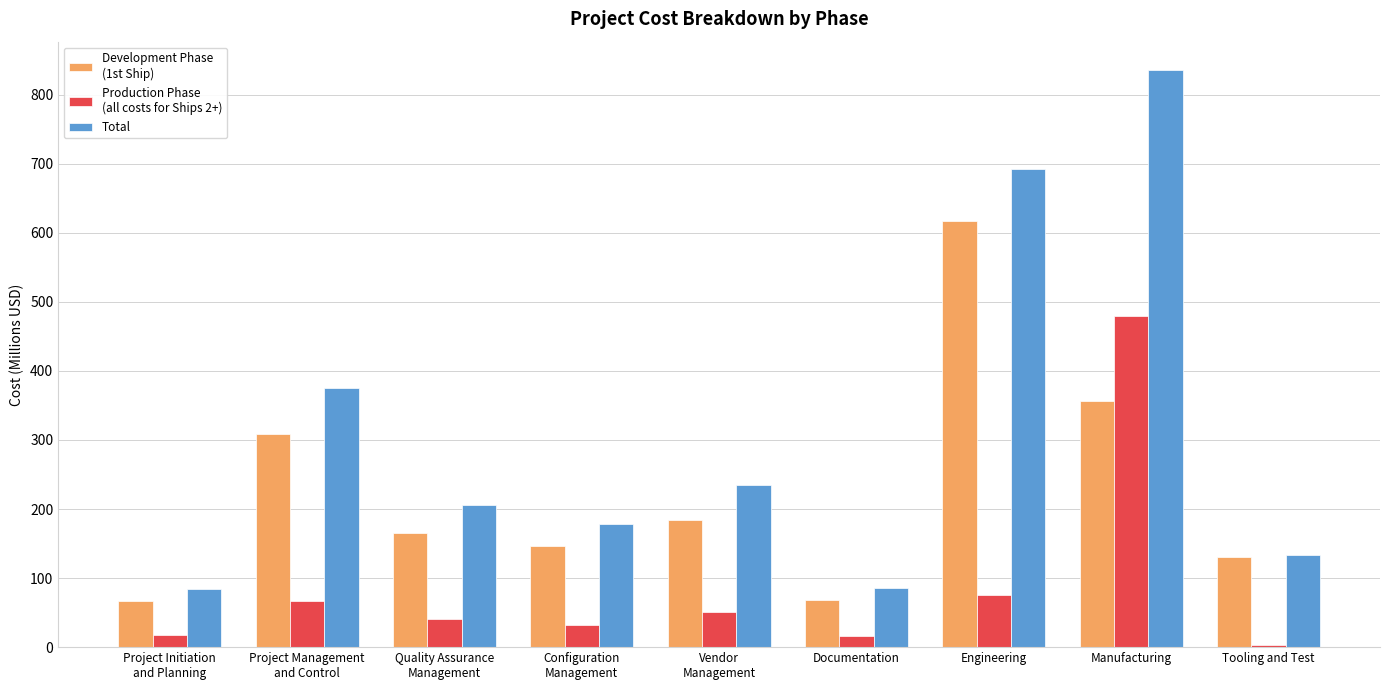

What is the total value across all series at Manufacturing?

1669.8